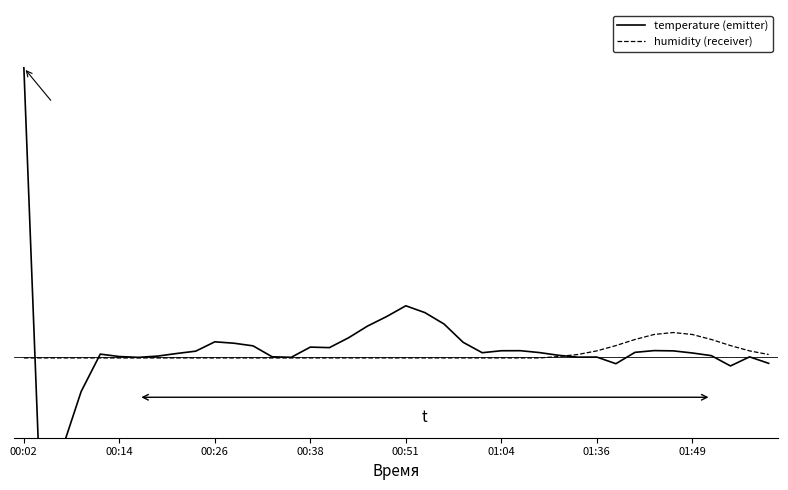

The value of humidity at 01:49 is -0.0. True or false?

False